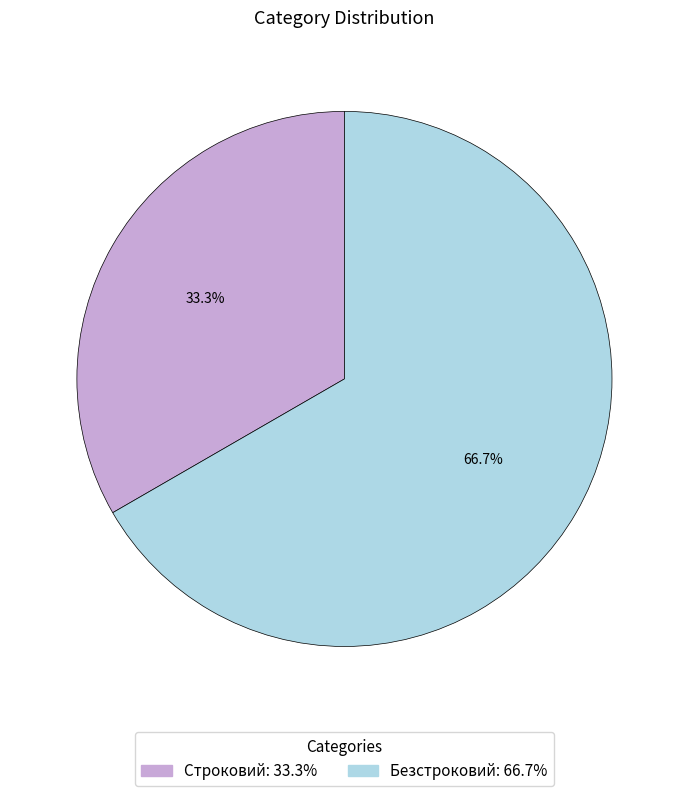

How many slices are in this pie chart?

2